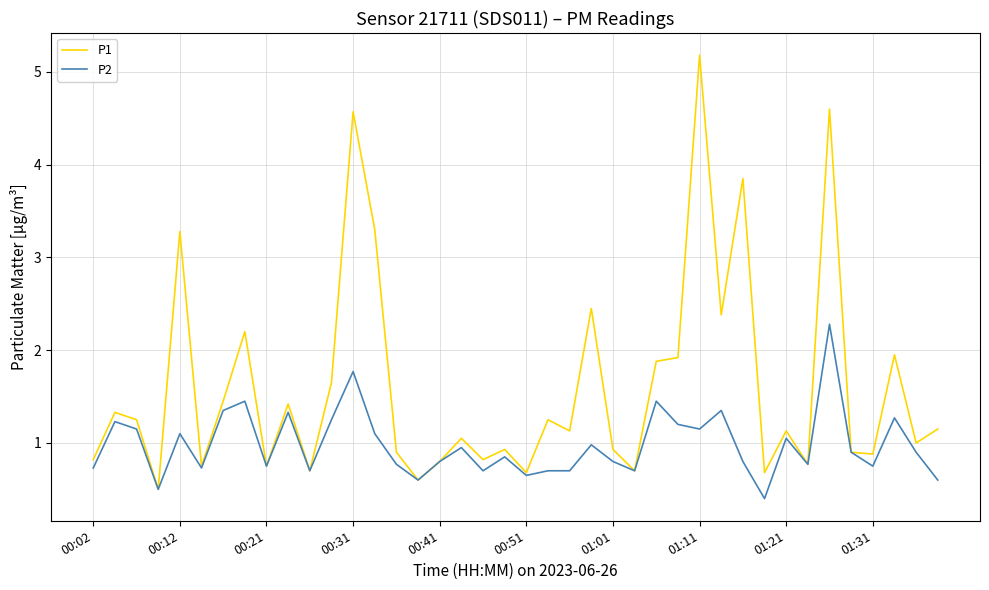

What is the minimum value shown in the chart?

0.4